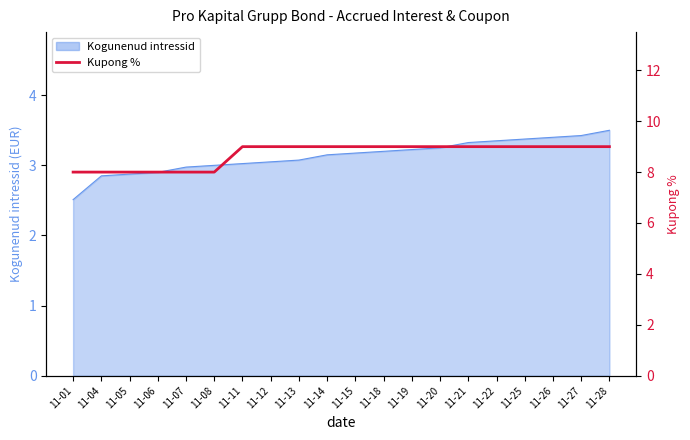

The value at 11-18 is 9. True or false?

True